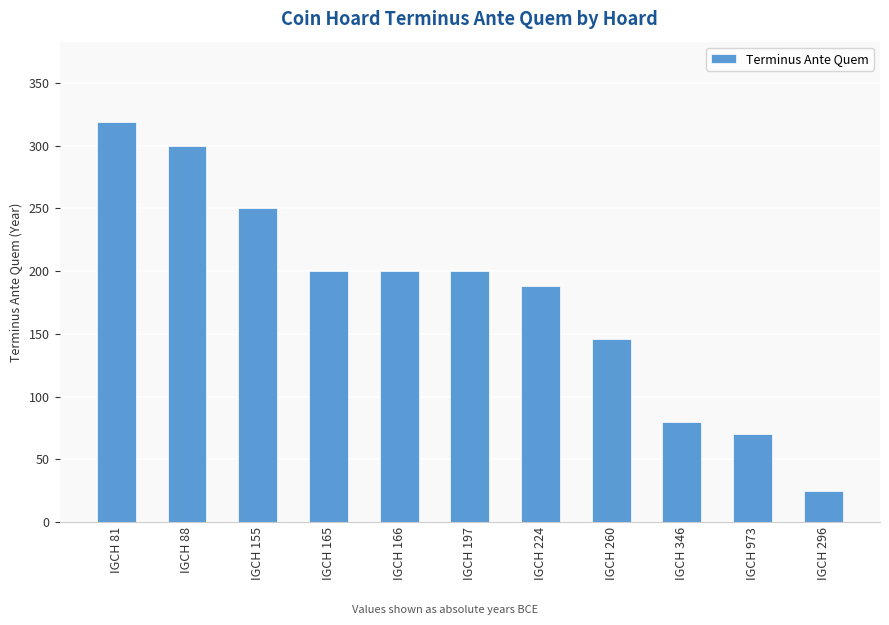

Where is the data nearest to the value 172?

IGCH 224